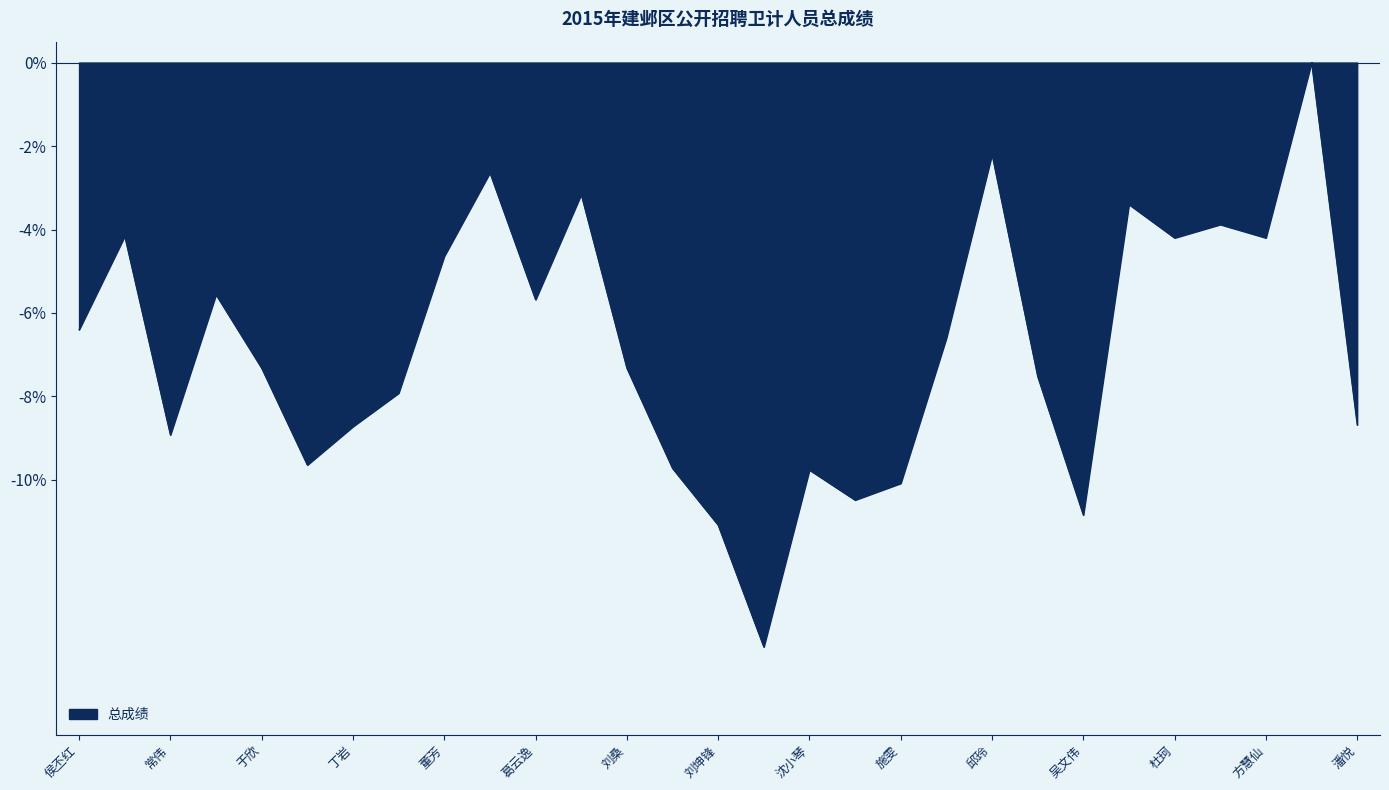

What is the smallest value displayed?

-14.0